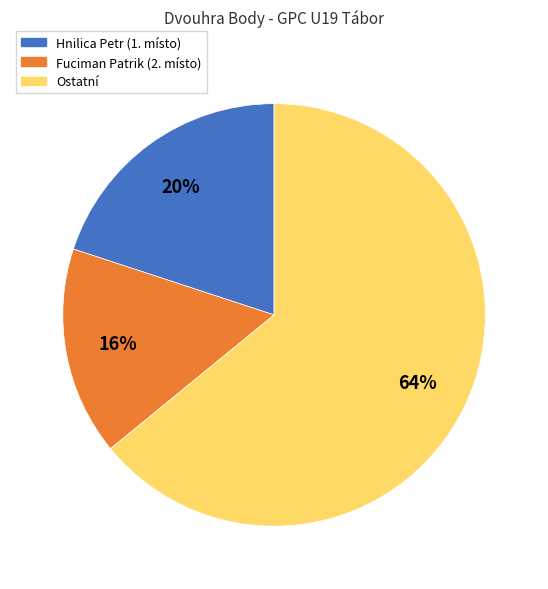

To the nearest percent, what portion does Hnilica Petr (1. místo) represent?

20%